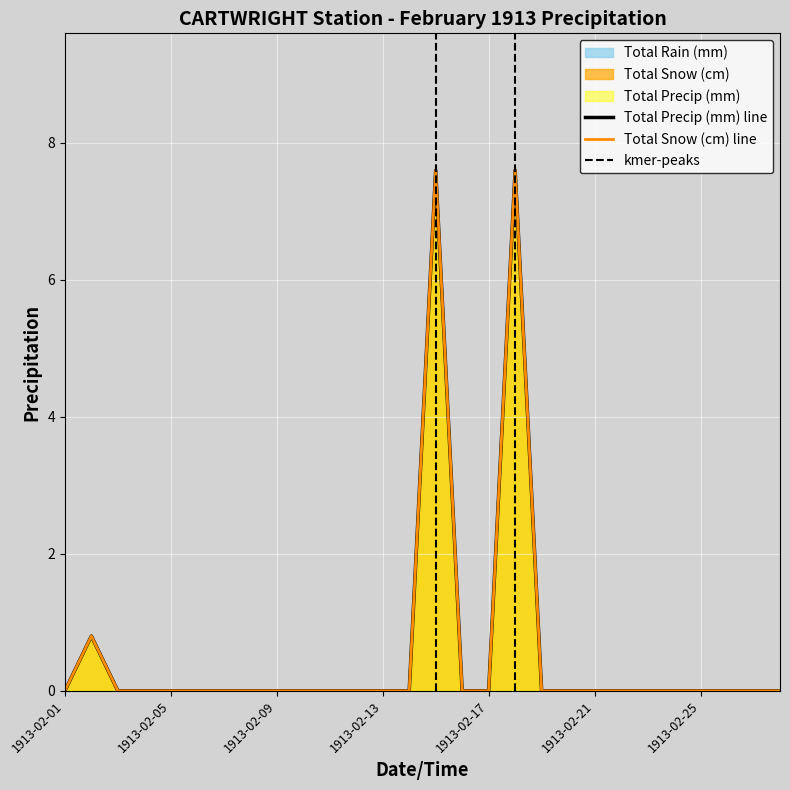

Where is Total Precip (mm) nearest to the value 3?

1913-02-02